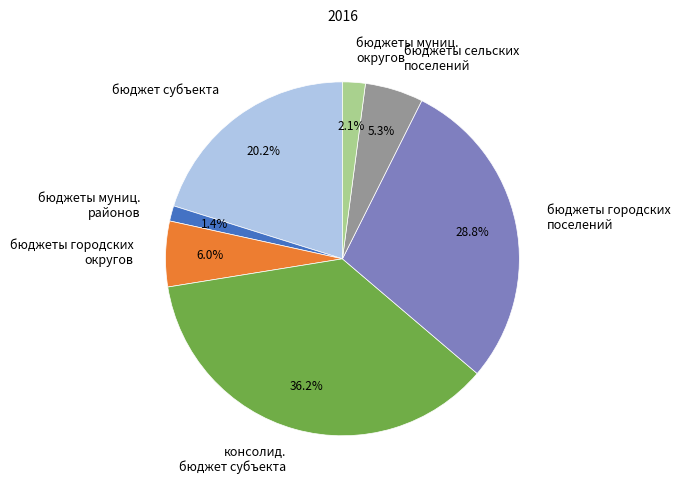

Does бюджеты сельских поселений represent more than half of the total?

No